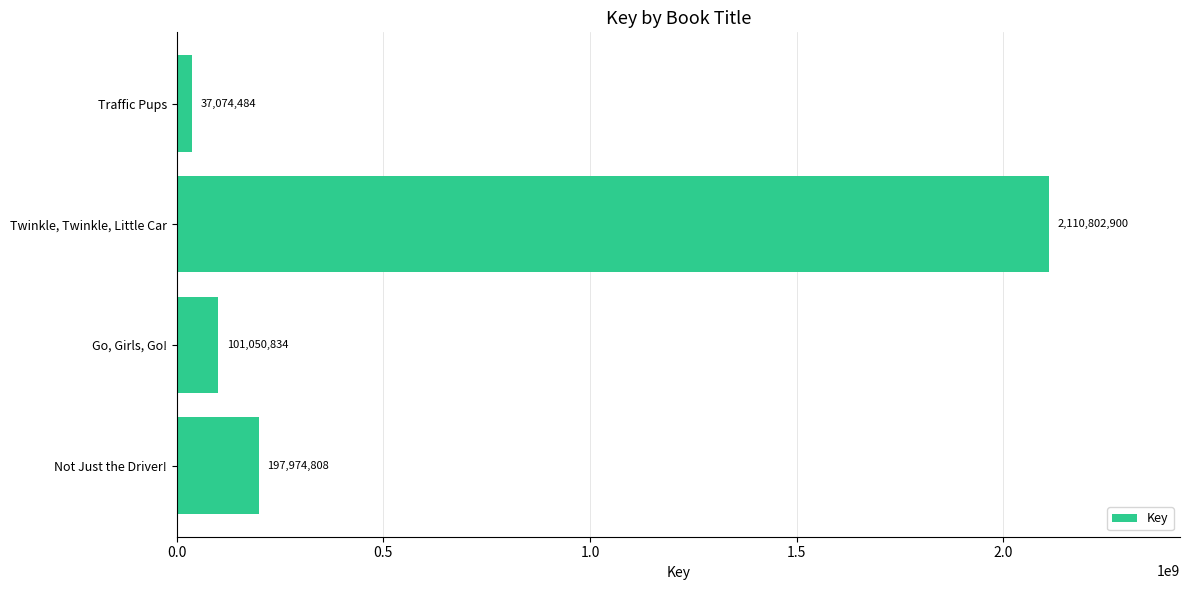

What is the difference between the second highest and minimum values?

160900324